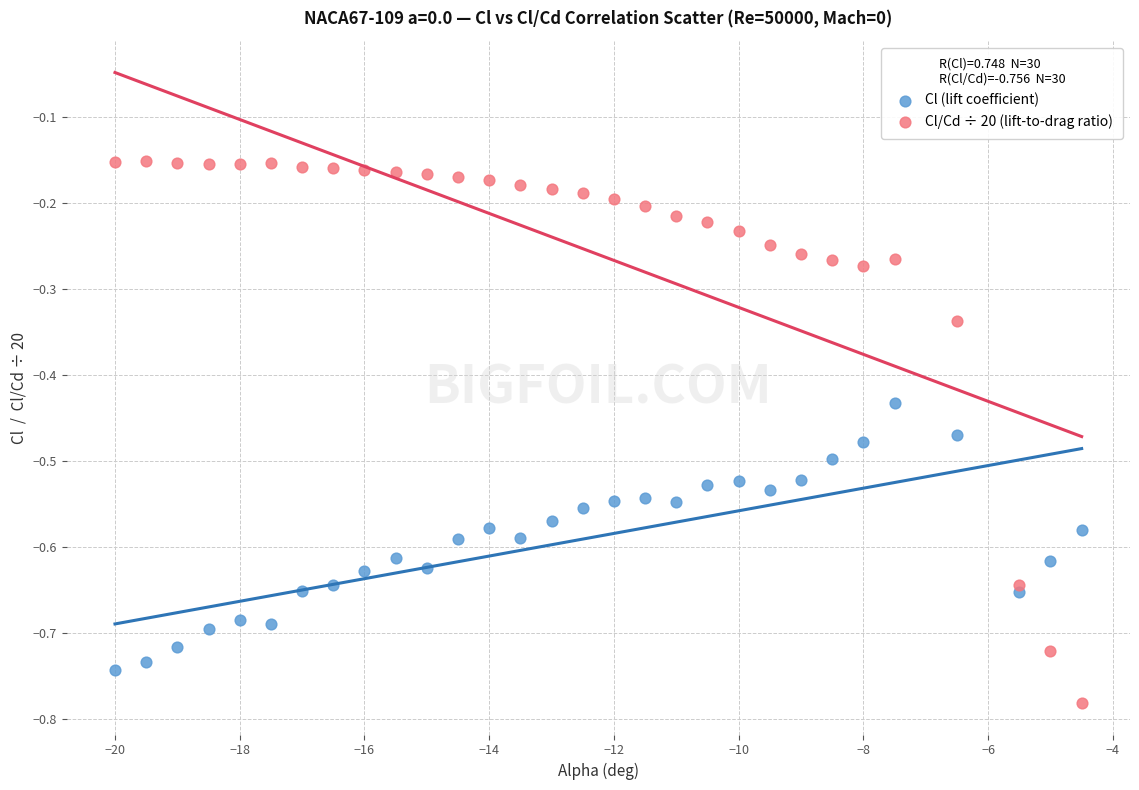

What is the X range (max minus min) for the scatter plot?

15.5